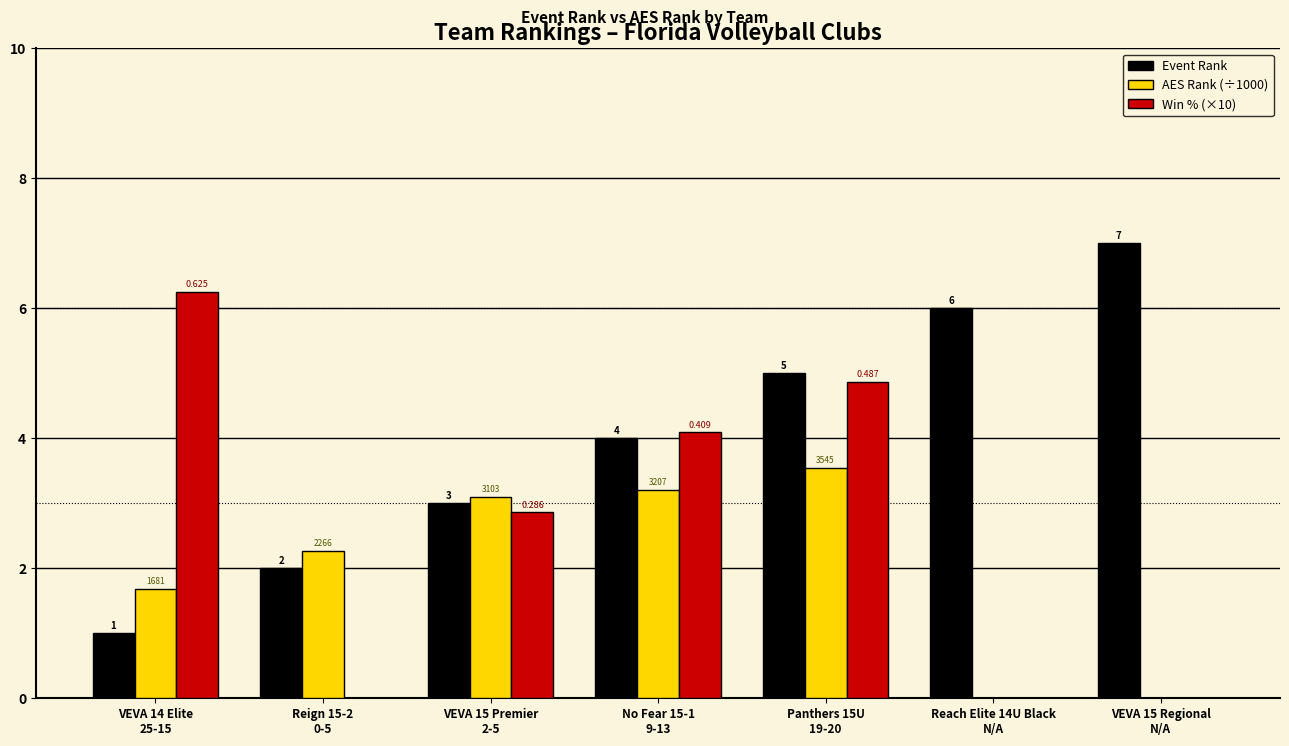

At which category is the sum across all series the highest?

Panthers 15U
19-20